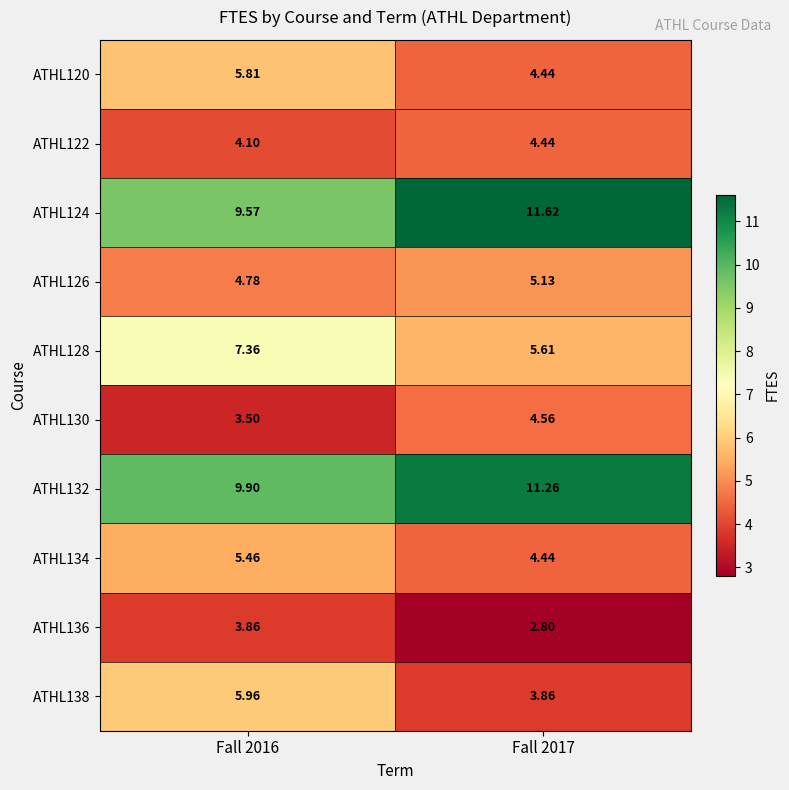

How many series are shown in this chart?

10